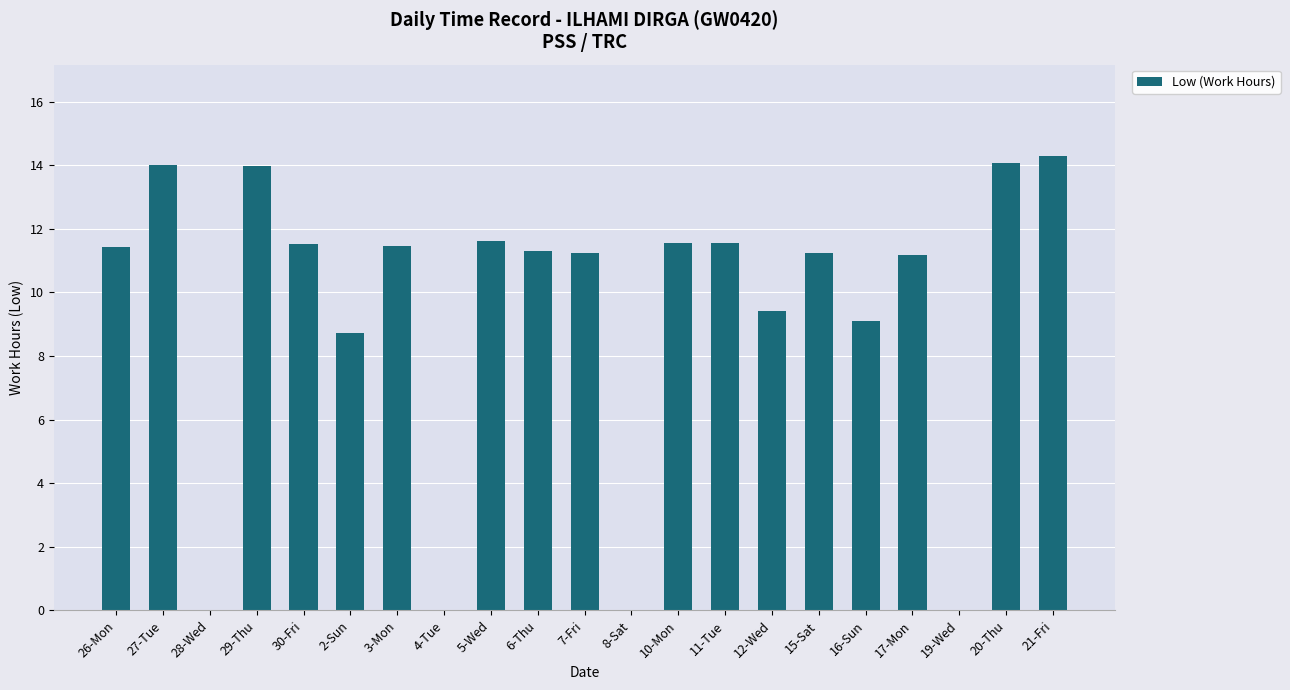

Between 4-Tue and 7-Fri, which is larger?

7-Fri